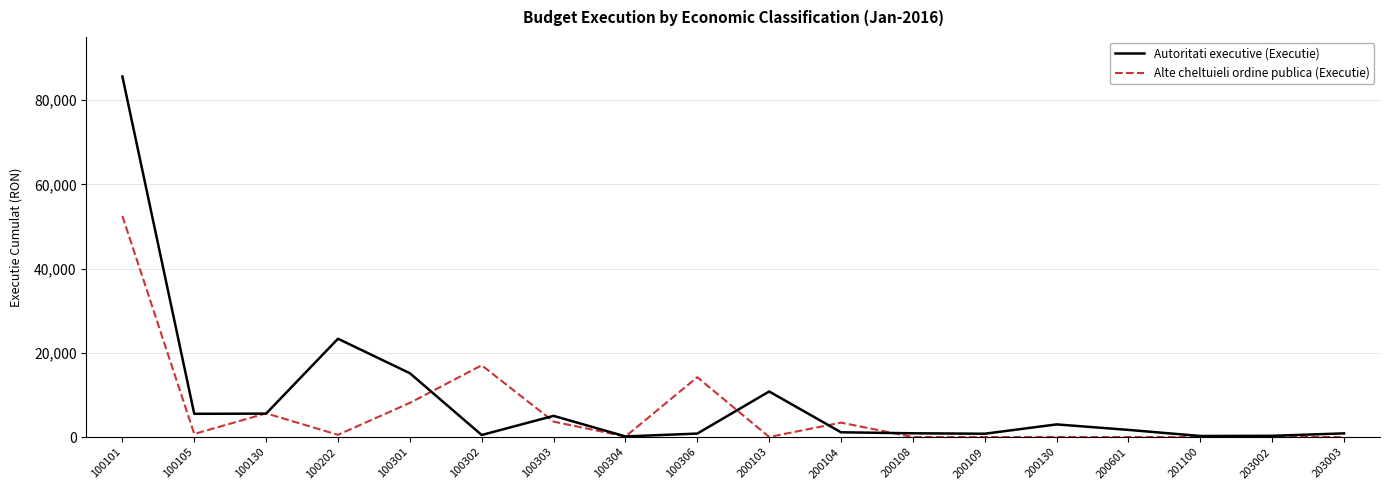

How many distinct data groups are displayed?

2